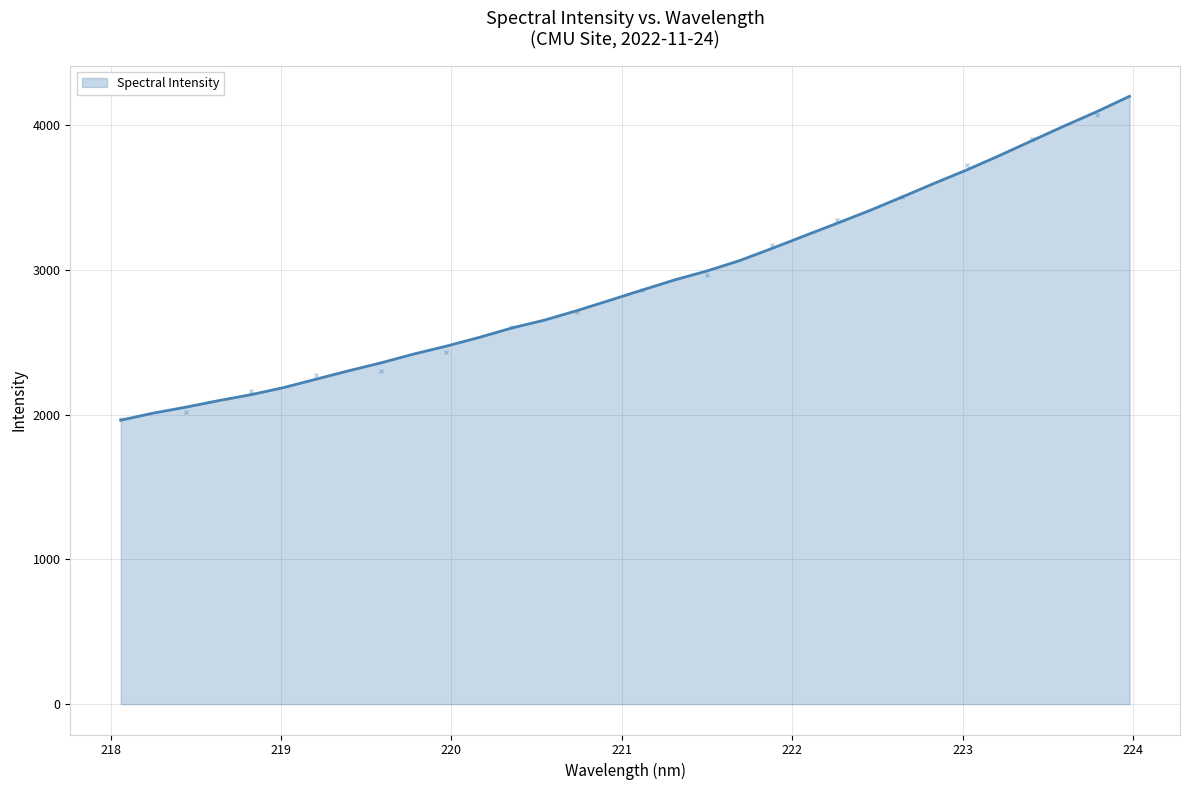

What is the minimum value shown in the chart?

1962.0